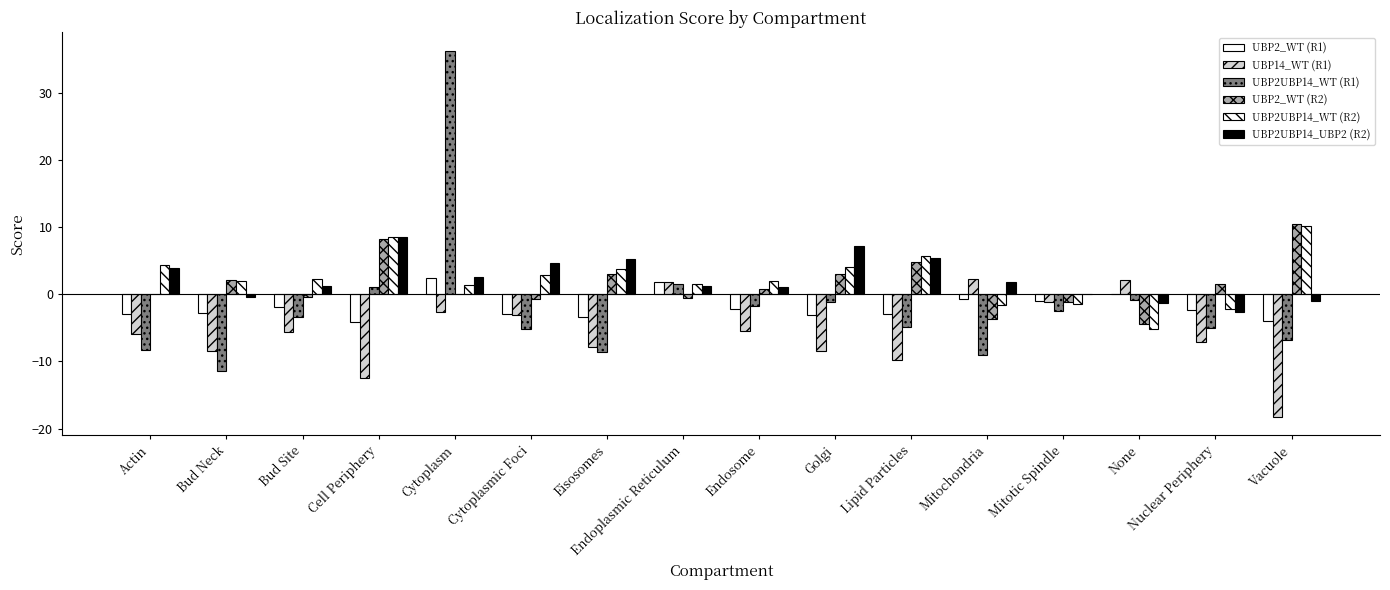

At which category is the sum across all series the highest?

Cytoplasm